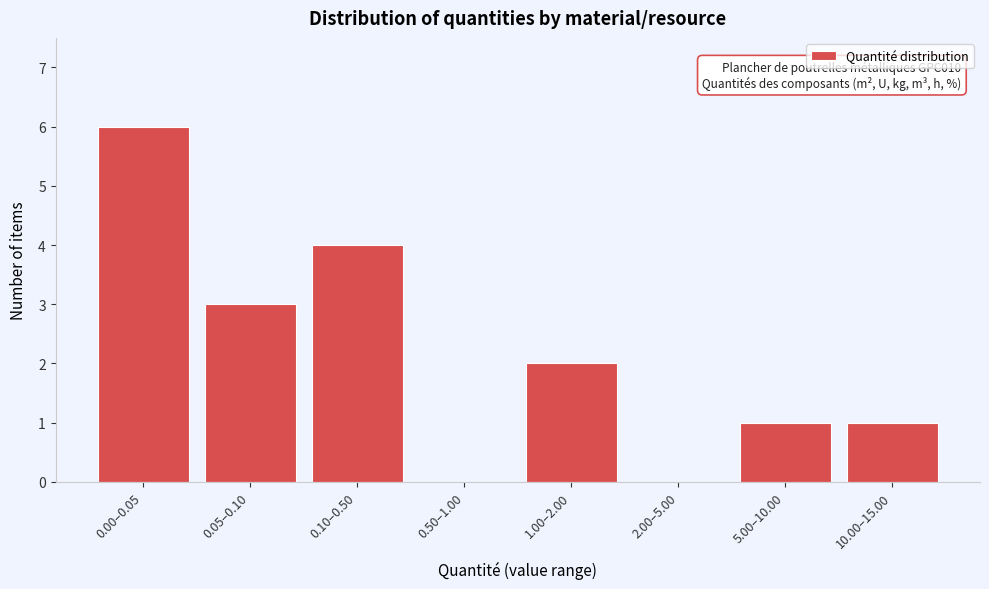

Reading right to left, transcribe all the data shown in this chart.

10.00–15.00=1	5.00–10.00=1	2.00–5.00=0	1.00–2.00=2	0.50–1.00=0	0.10–0.50=4	0.05–0.10=3	0.00–0.05=6